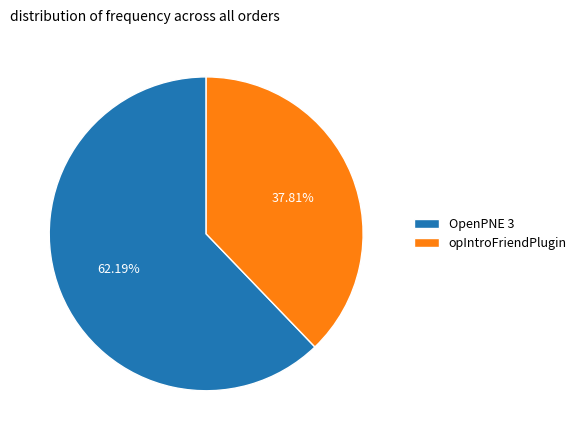

Between opIntroFriendPlugin and OpenPNE 3, which is larger?

OpenPNE 3